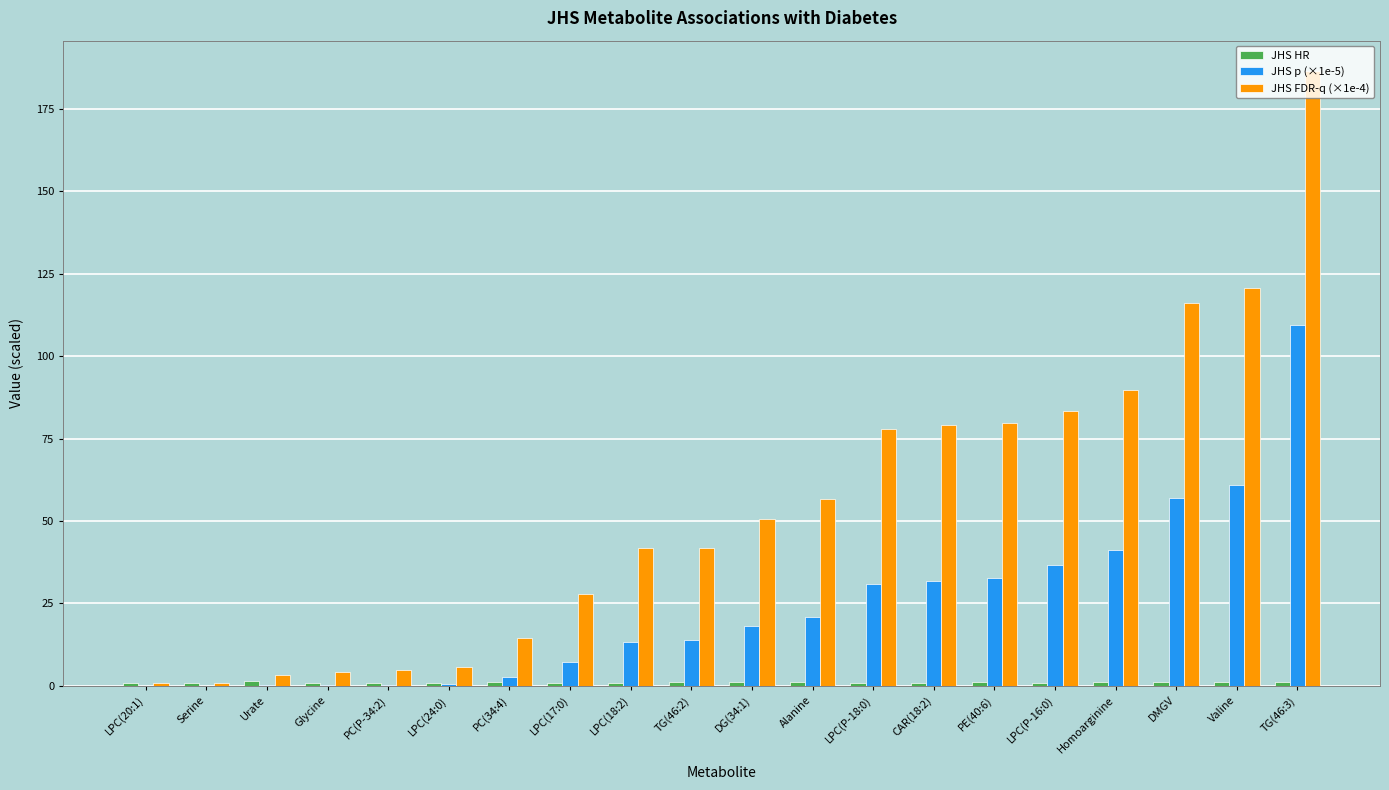

Between PC(34:4) and Valine, which series saw the biggest shift?

JHS FDR-q (×1e-4)